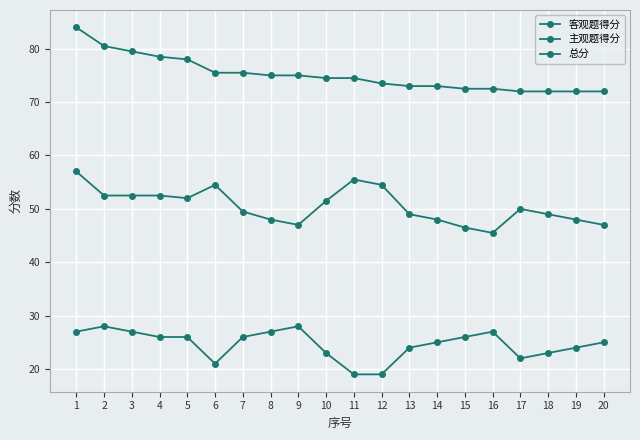

Which series has the largest range (max minus min)?

总分